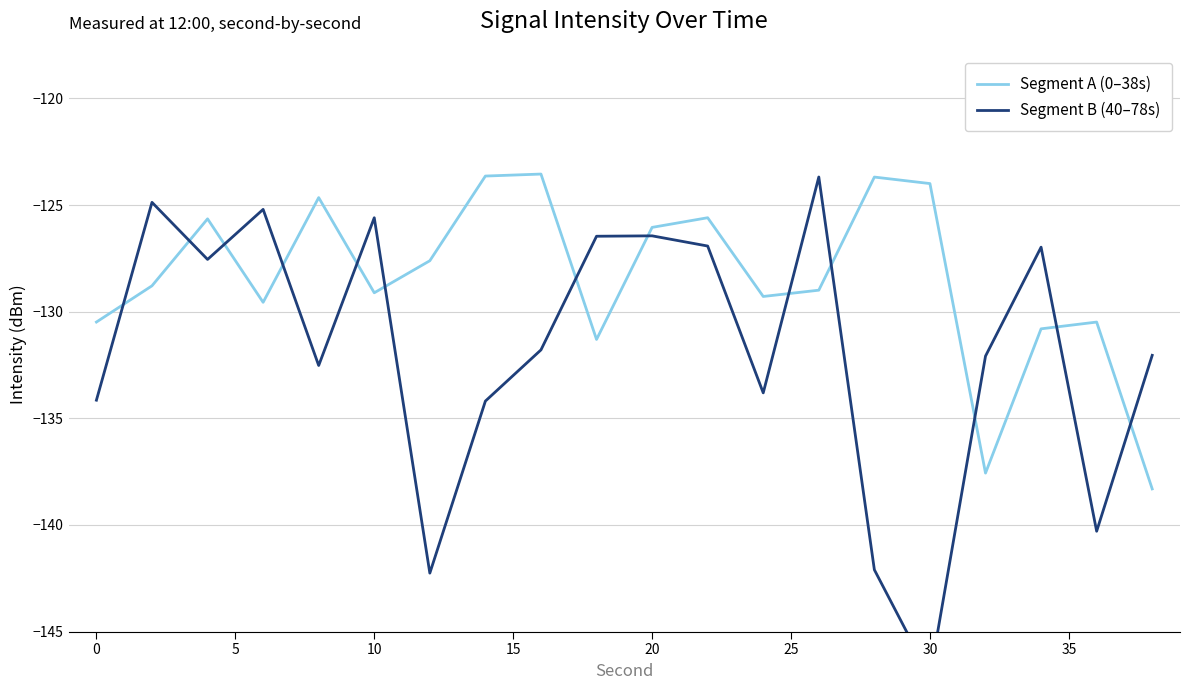

Reading right to left, list all the values displayed in this chart.

Segment A (0–38s): -138.3	-130.5	-130.8	-137.6	-124.0	-123.7	-129.0	-129.3	-125.6	-126.0	-131.3	-123.5	-123.6	-127.6	-129.1	-124.6	-129.6	-125.6	-128.8	-130.5
Segment B (40–78s): -132.0	-140.3	-127.0	-132.1	-147.1	-142.1	-123.7	-133.8	-126.9	-126.4	-126.5	-131.8	-134.2	-142.3	-125.6	-132.5	-125.2	-127.5	-124.9	-134.1